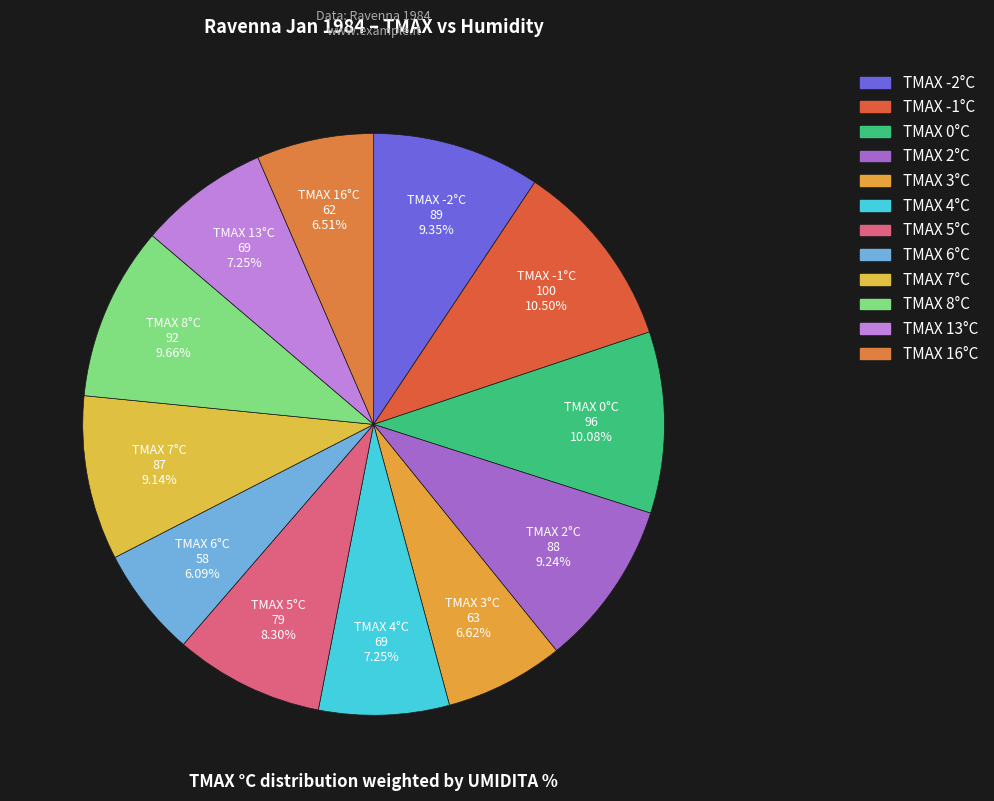

Is there any slice that represents more than half of the pie?

No